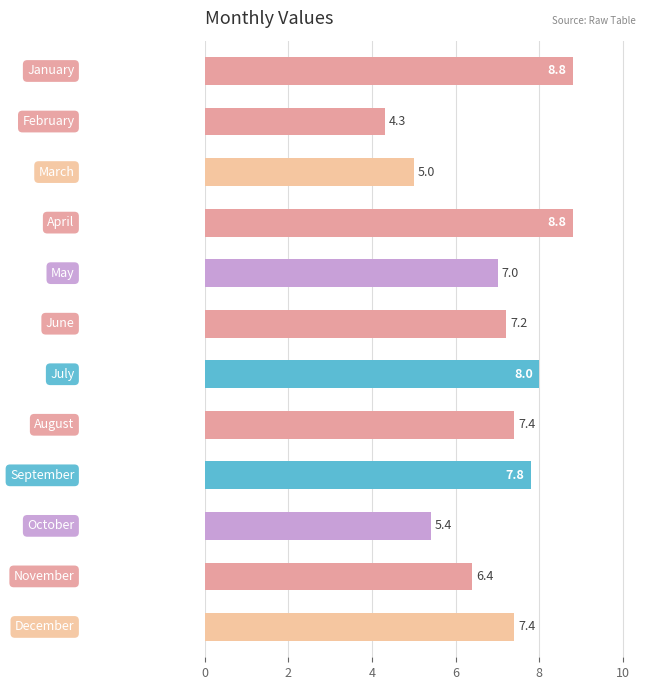

What is the value of the 3rd bar from the top?

5.0